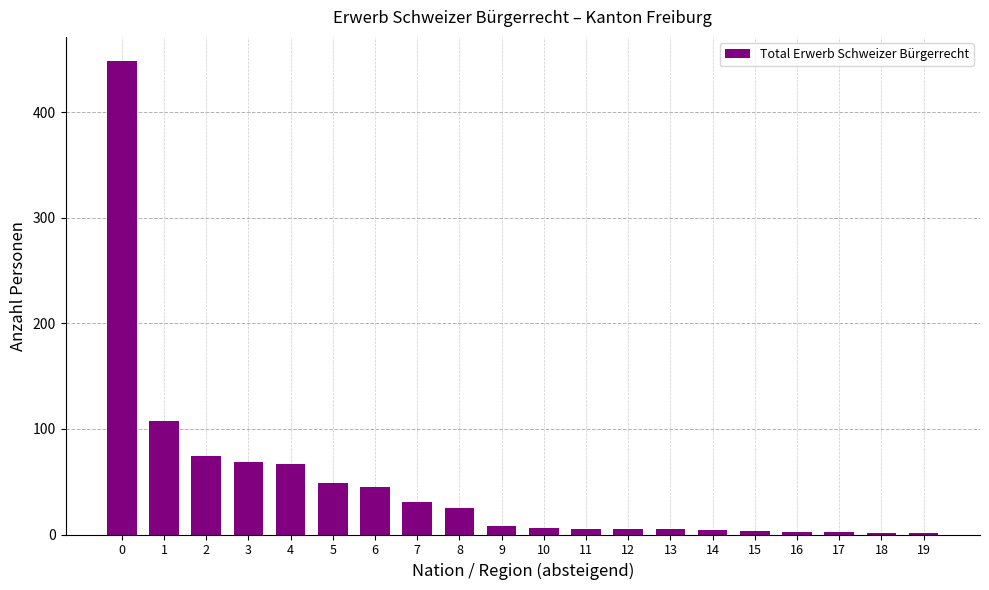

What is the change in value from 12 to 16?

-3